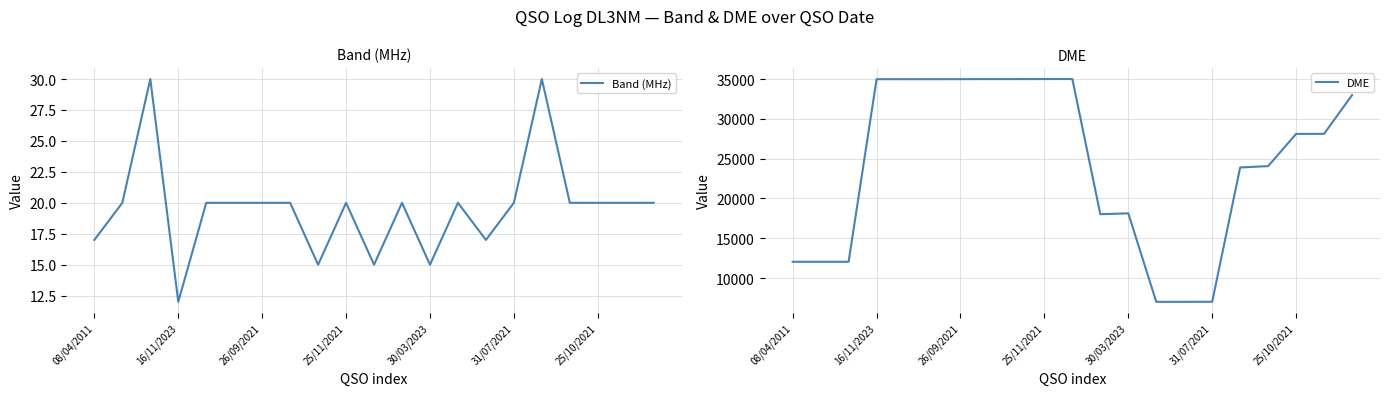

The Band (MHz) series shows 15 at 30/03/2023. True or false?

True